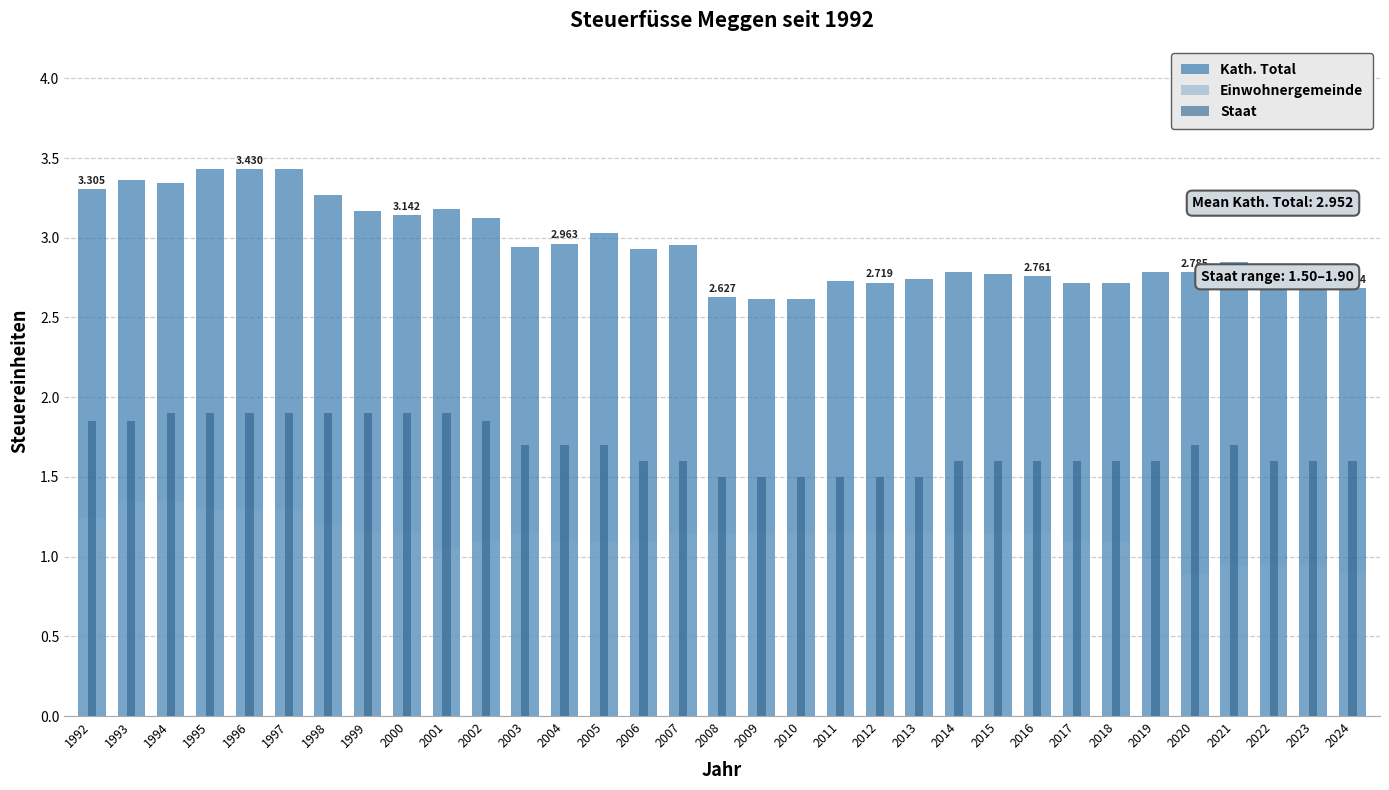

How many values in the Einwohnergemeinde series exceed 1?

27